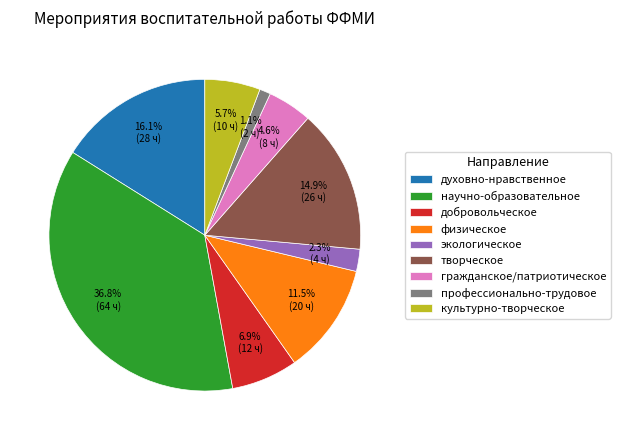

Does гражданское/патриотическое account for over 50% of the chart?

No